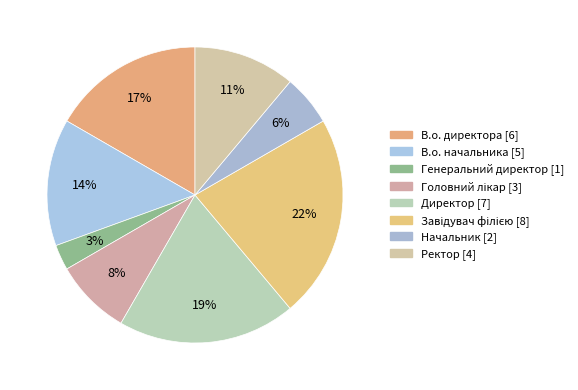

Combined, what portion of the pie is Генеральний директор and Директор?

22.2%